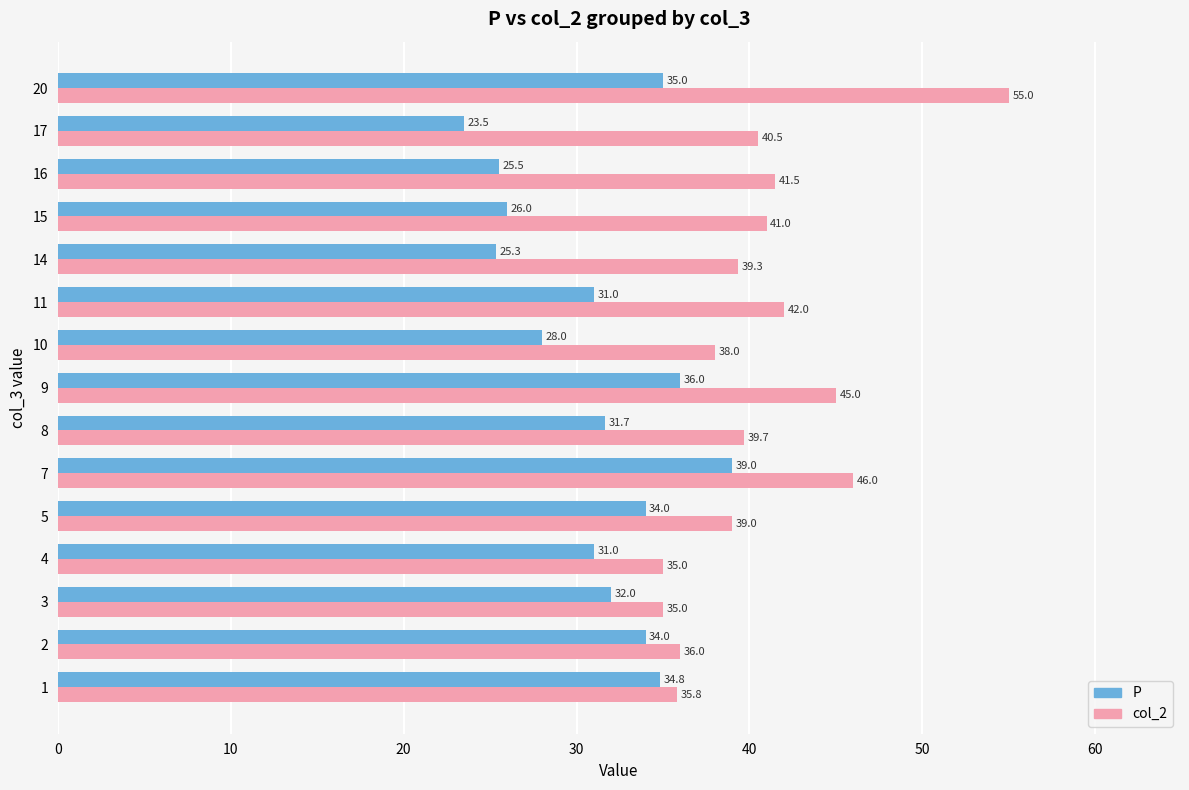

Between 4 and 11, which series saw the biggest shift?

col_2